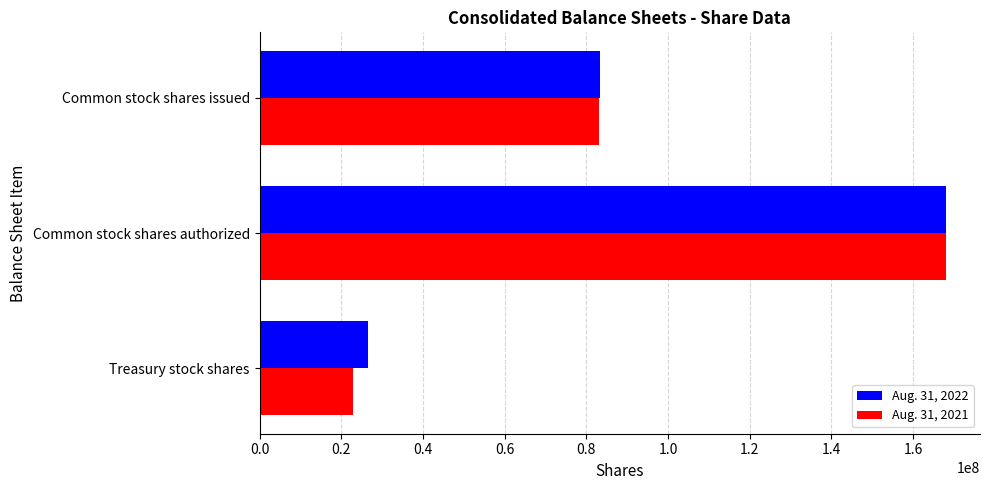

Which category has the highest value in the Aug. 31, 2021 series?

Common stock shares authorized